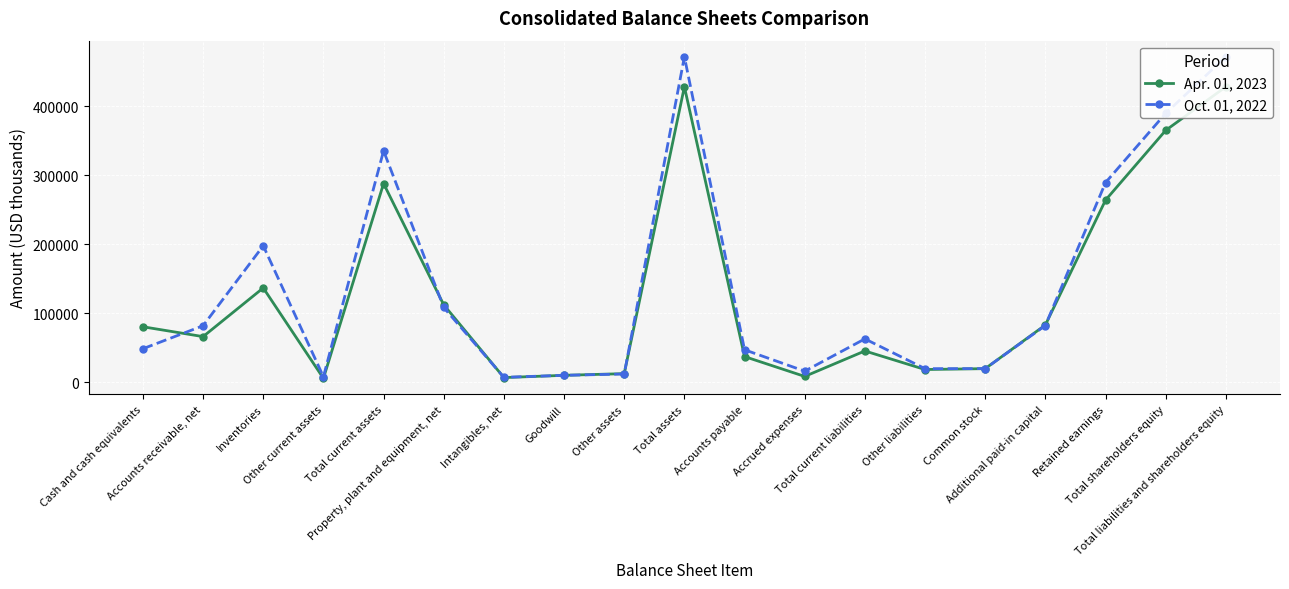

At which label does Apr. 01, 2023 reach its minimum?

Other current assets